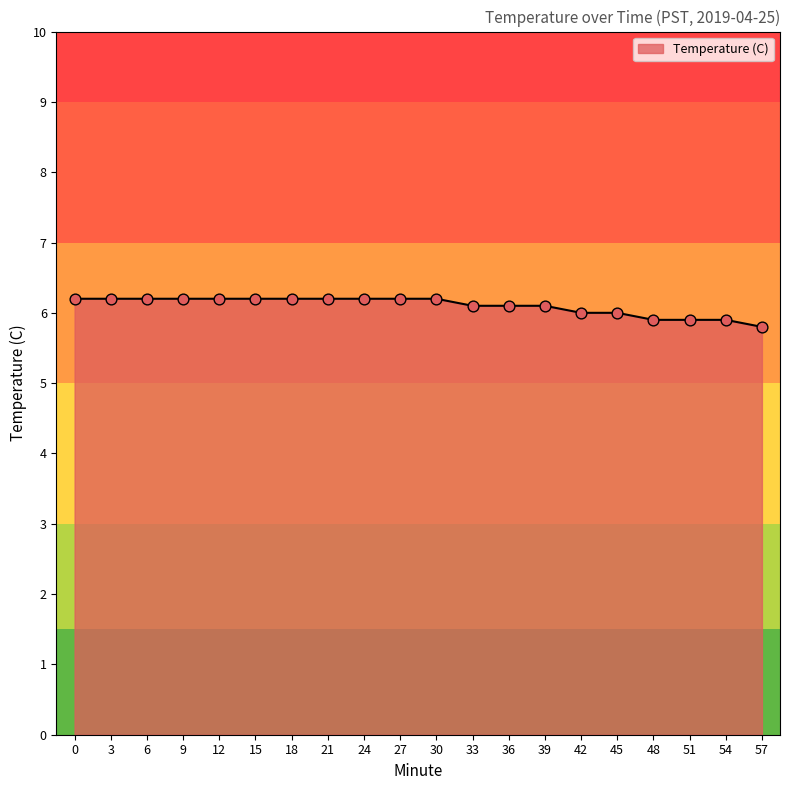

What is the change in value from 24 to 45?

-0.2